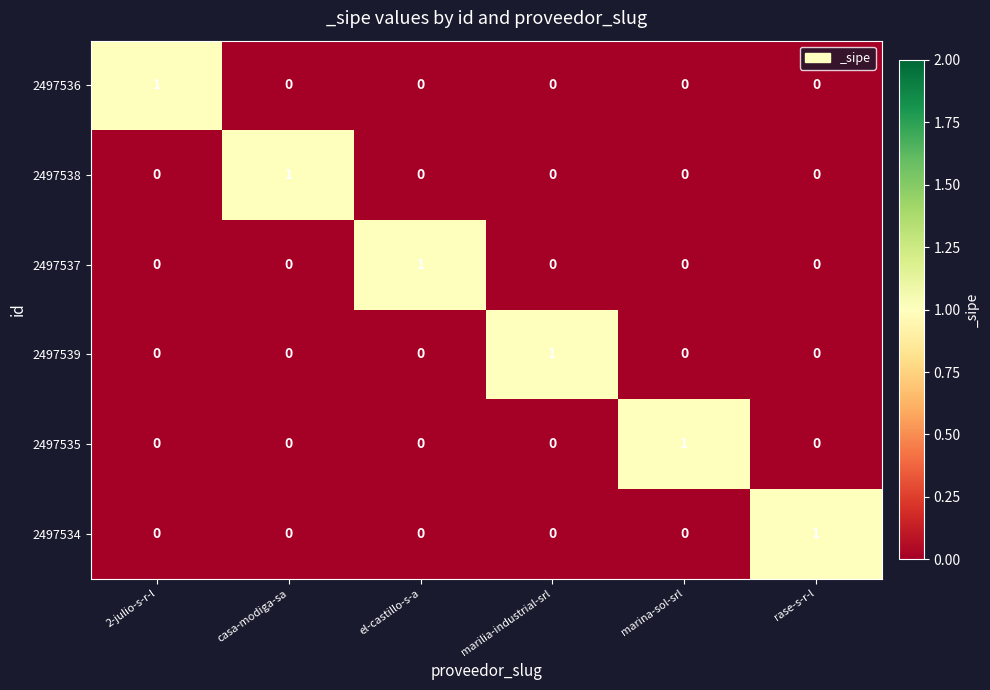

What is the total value across all series at marilia-industrial-srl?

1